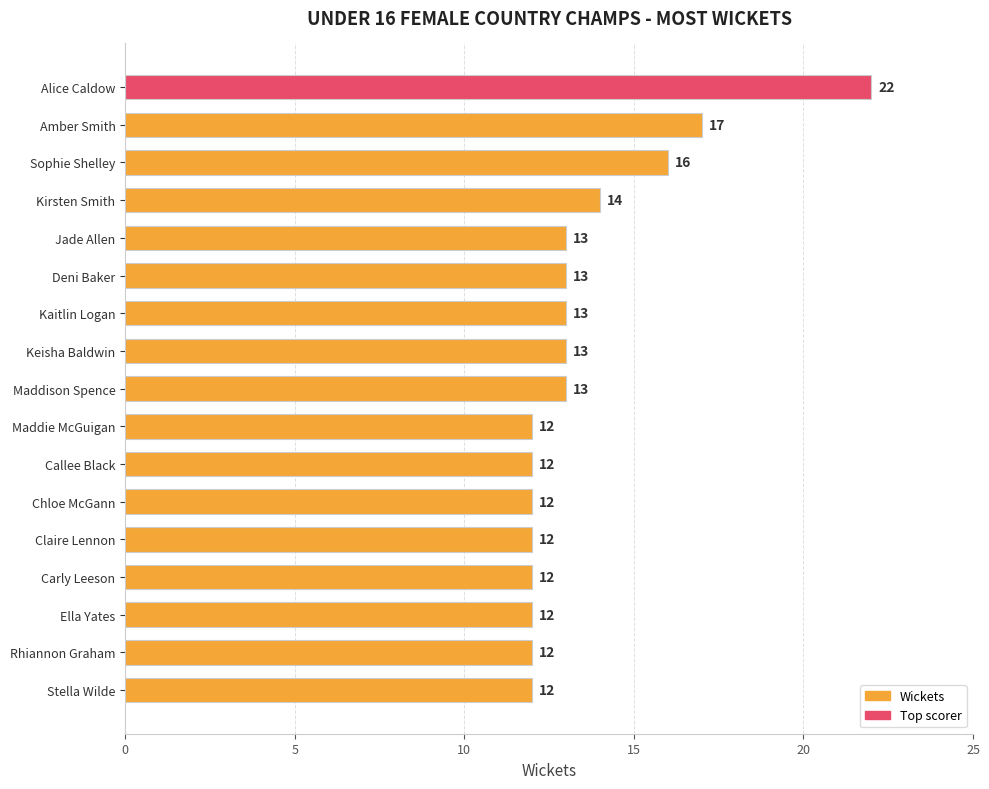

The value at Jade Allen is 13. True or false?

True